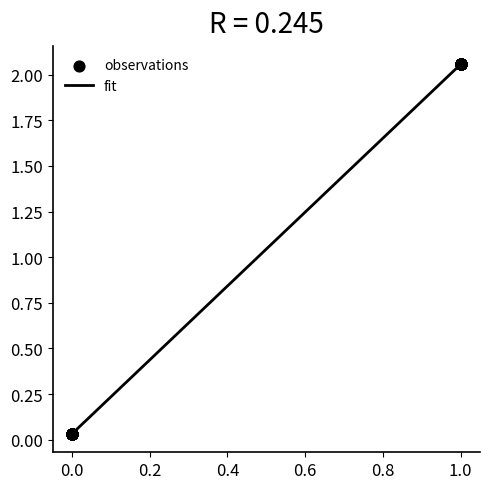

How many lines are shown in the chart?

1